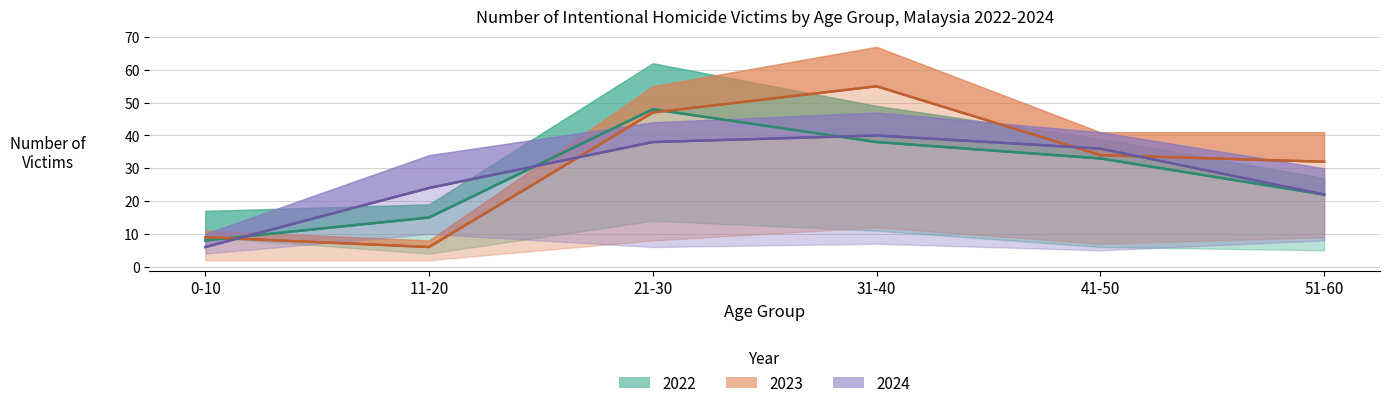

What is the value of the Male 2022 point at the 4th from the left?

38